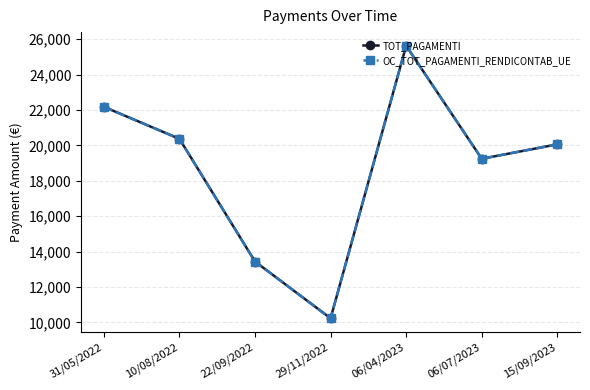

At which category is the sum across all series the highest?

06/04/2023